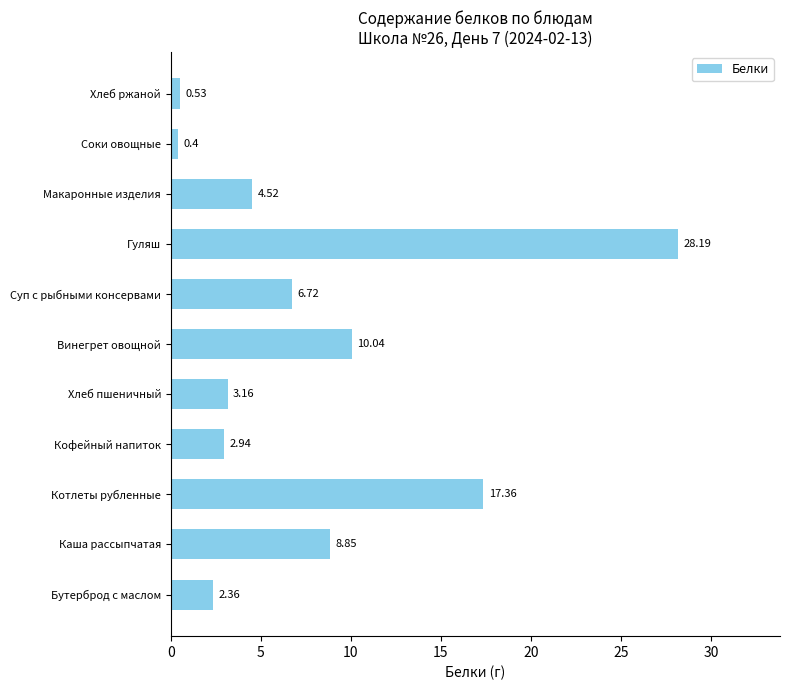

At which category does the chart reach its peak across all series?

Гуляш